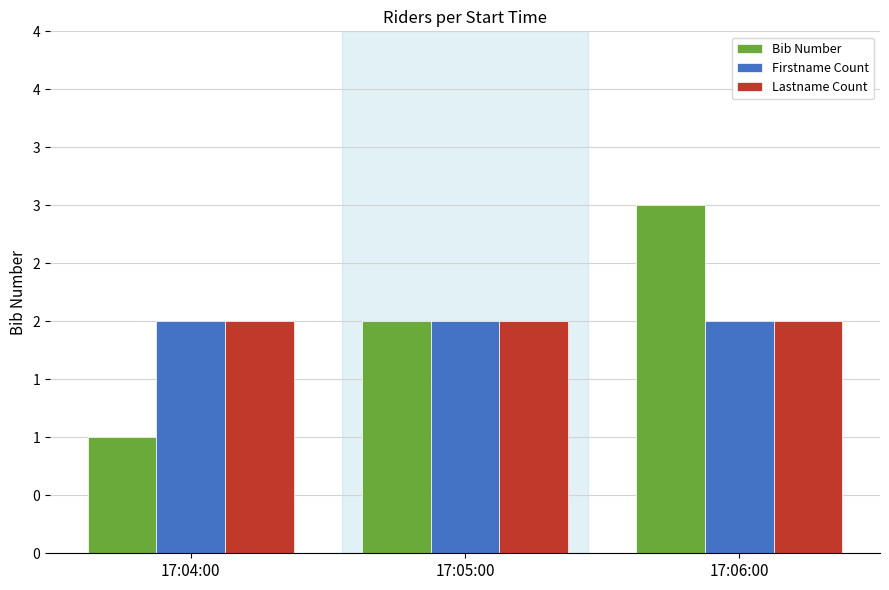

What are all the series names shown in the legend?

Bib Number, Firstname Count, Lastname Count